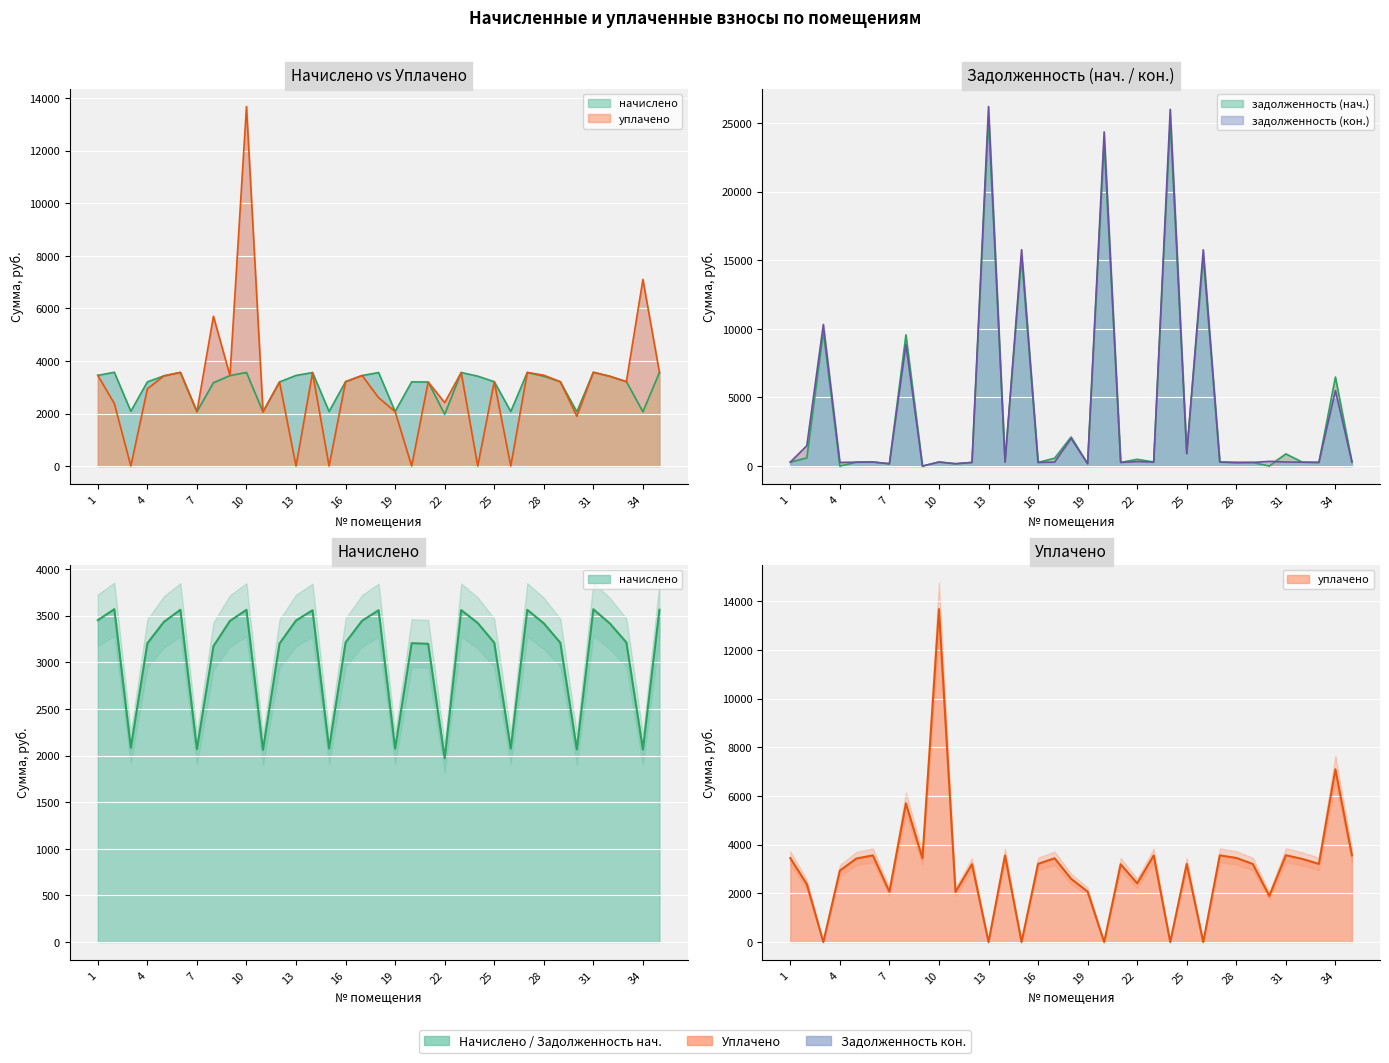

How many values in the начислено series are below 3212?

16